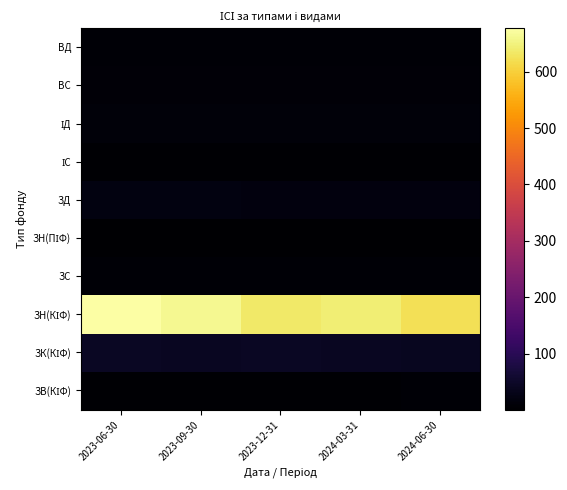

Which series has the widest spread of values?

ЗН(КІФ)